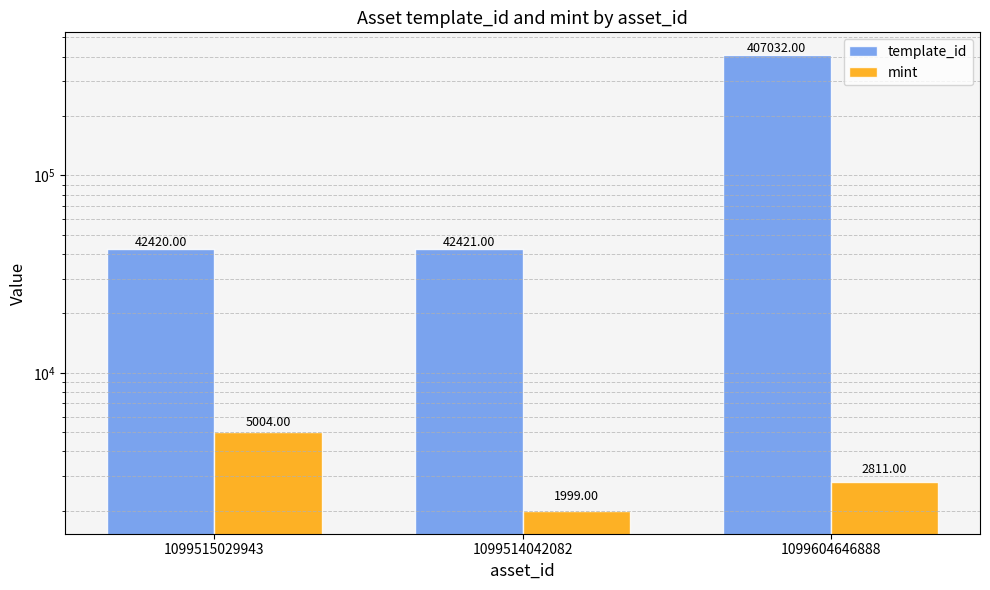

At how many categories does at least one series exceed 266095?

1